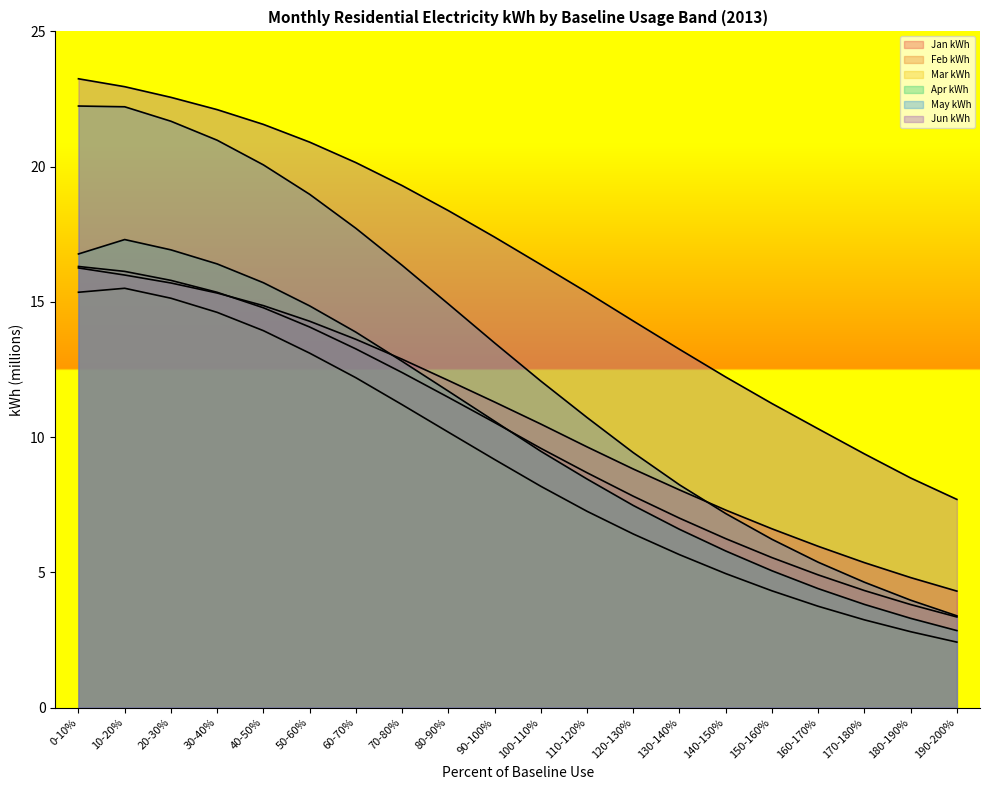

Rank the series by their maximum value, from lowest to highest.

Mar kWh, Jan kWh, Feb kWh, Apr kWh, May kWh, Jun kWh